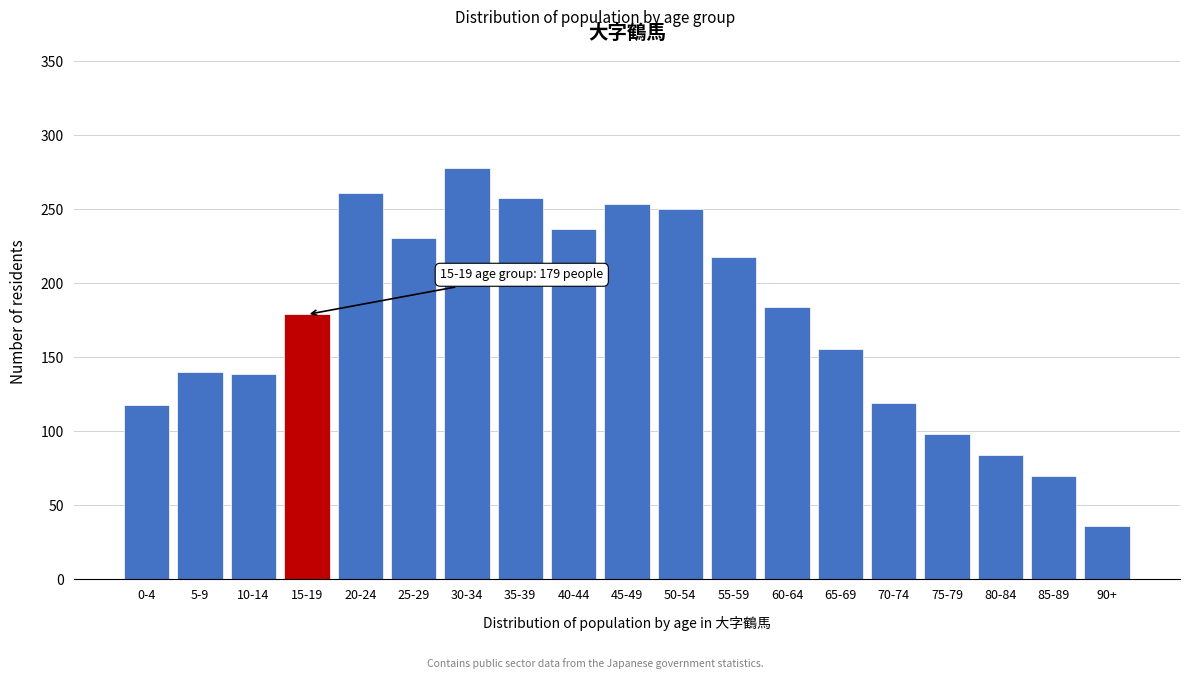

Is it true that the value at 45-49 is 399?

False